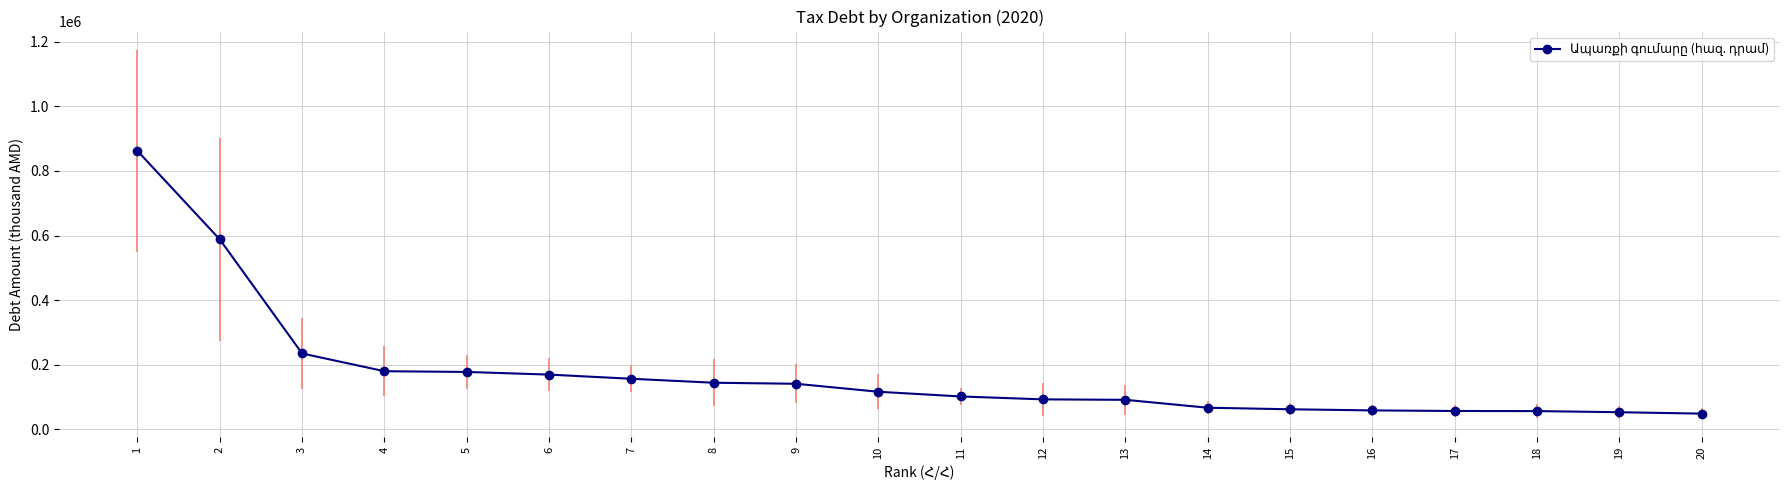

What is the difference between the maximum and minimum values?

813875.6